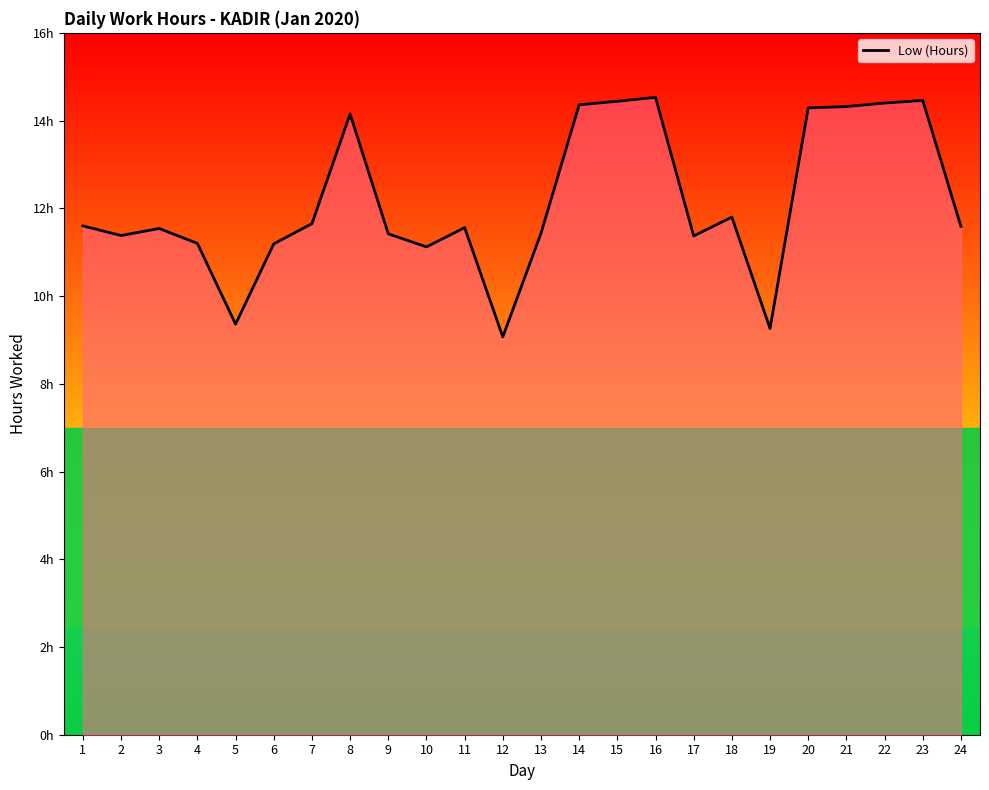

Does the chart display data point markers on the line(s)?

No